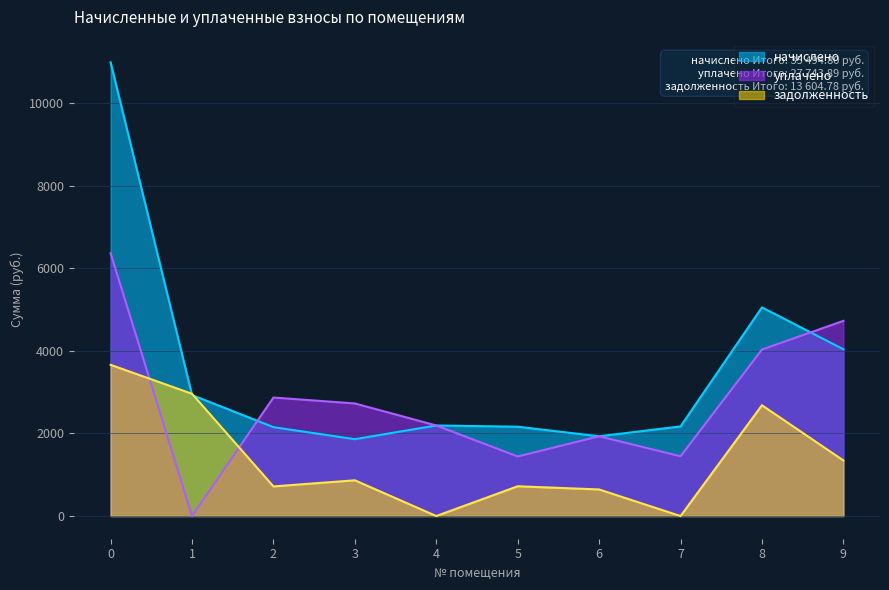

Reading left to right, transcribe all the data shown in this chart.

начислено: 10991.0	2931.2	2153.2	1862.0	2193.8	2164.3	1932.0	2171.6	5054.9	4040.9
уплачено: 6367.4	0.0	2871.0	2727.6	2193.8	1442.8	1932.0	1447.8	4033.6	4727.9
задолженность: 3663.7	2961.4	717.7	865.6	0.0	721.4	644.0	0.0	2683.9	1347.0